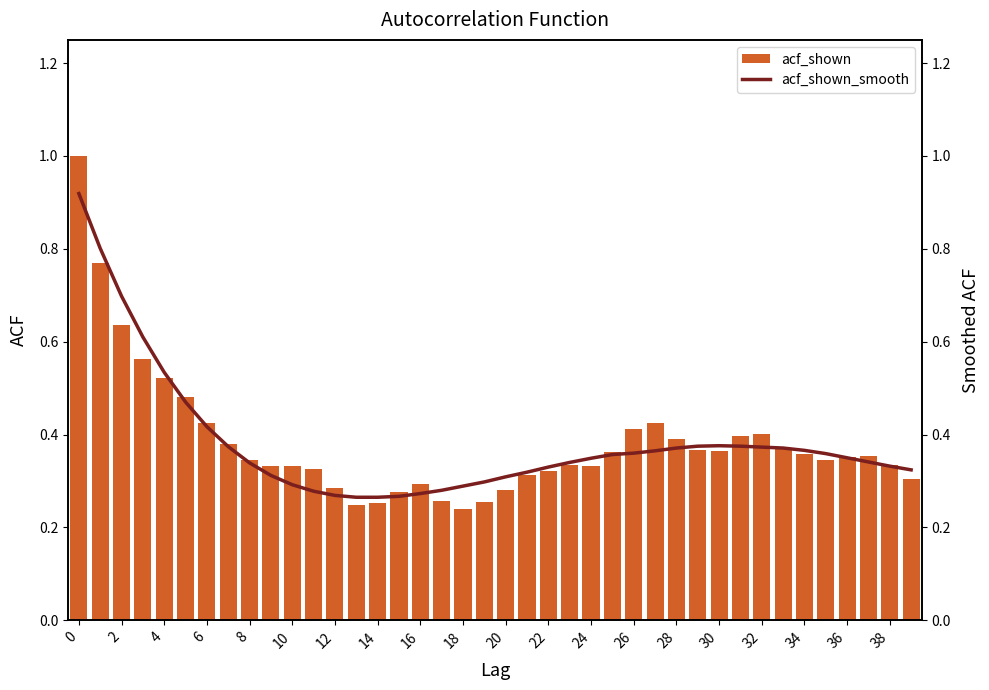

What is the highest value of the acf_shown series?

1.0